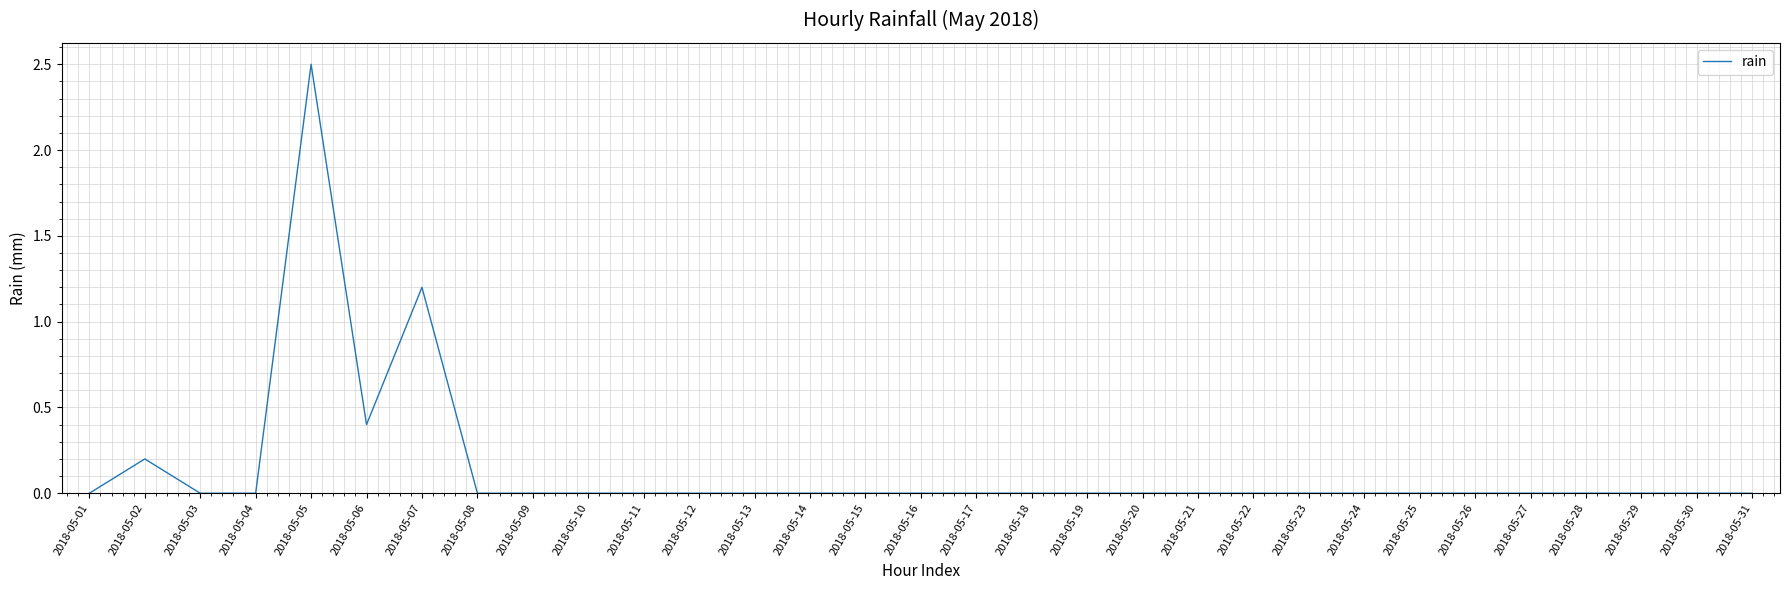

True or false: there are more than 0 points higher than both neighbors.

True